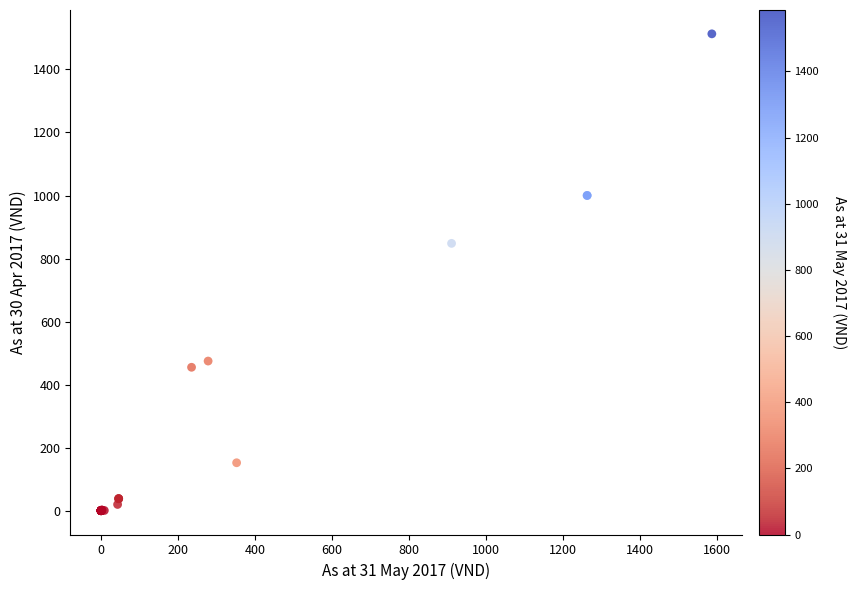

What Y value in the scatter plot is closest to 756?

848.2